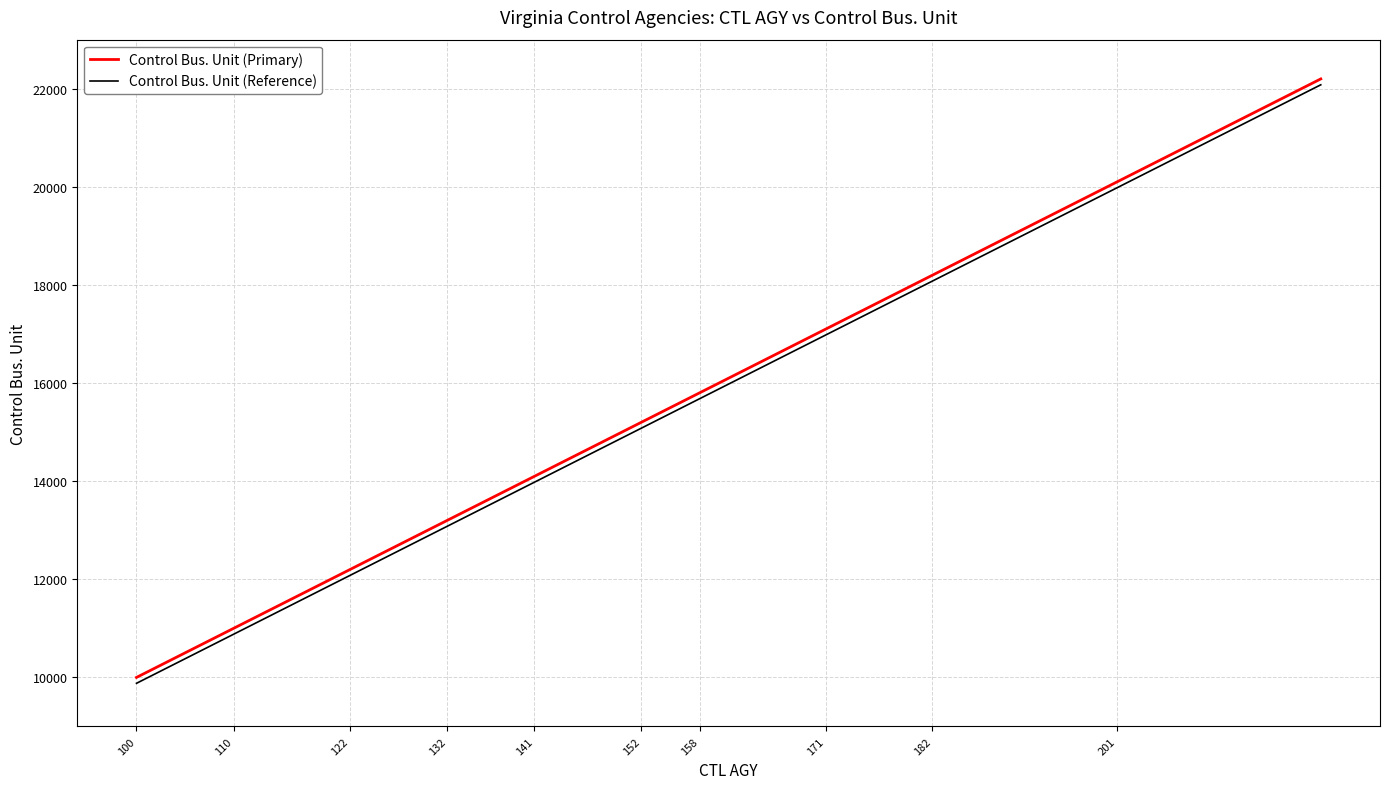

Rank the series by their maximum value, from highest to lowest.

Control Bus. Unit (Primary), Control Bus. Unit (Reference)